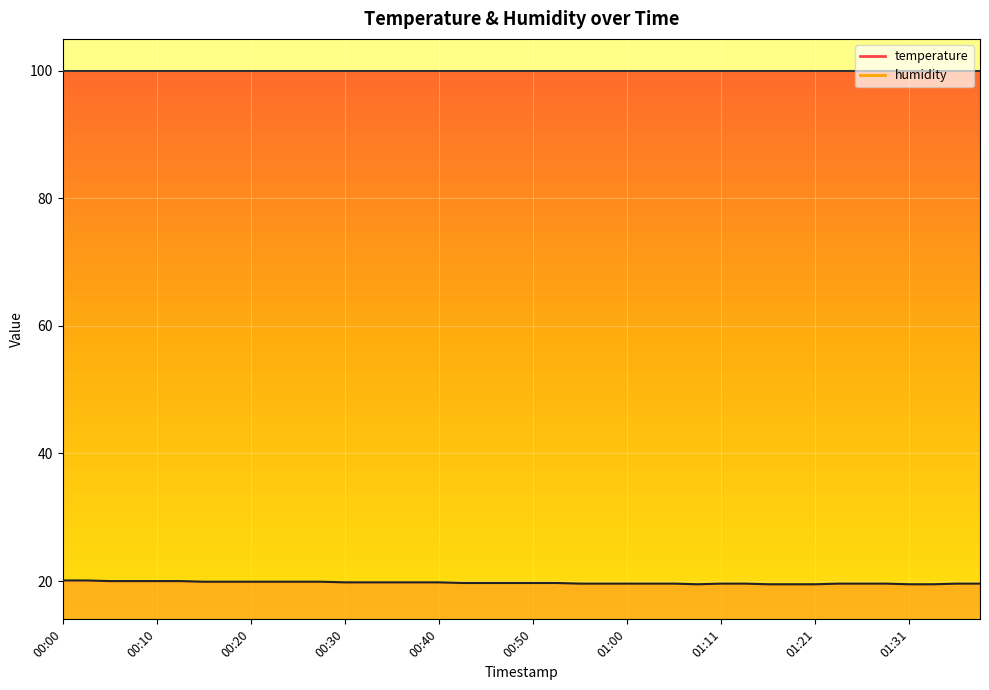

At how many categories does at least one series exceed 73?

40